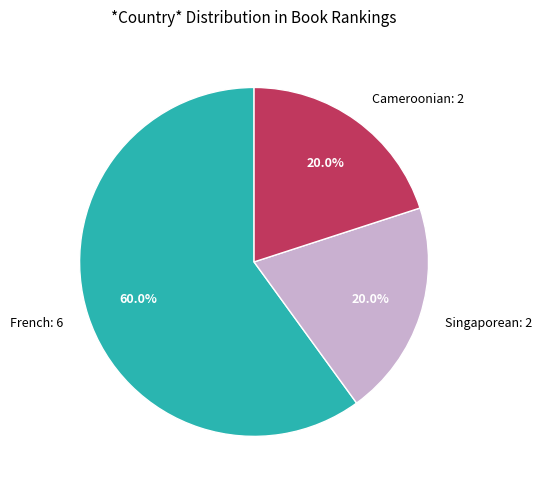

The Cameroonian slice represents 20% of the pie. True or false?

True